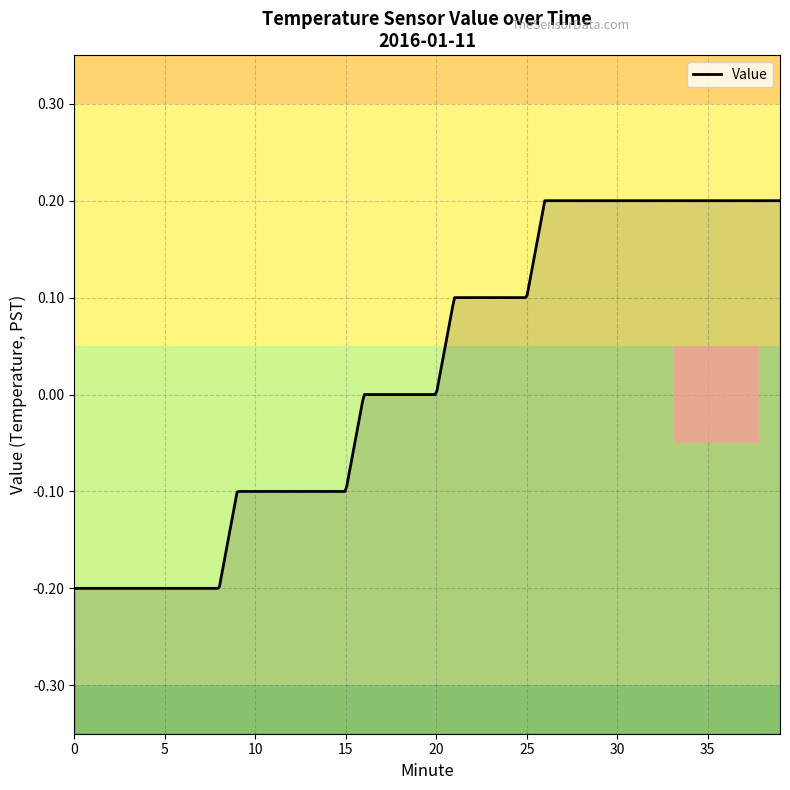

Is it true that the value at 1 is -0.1?

False